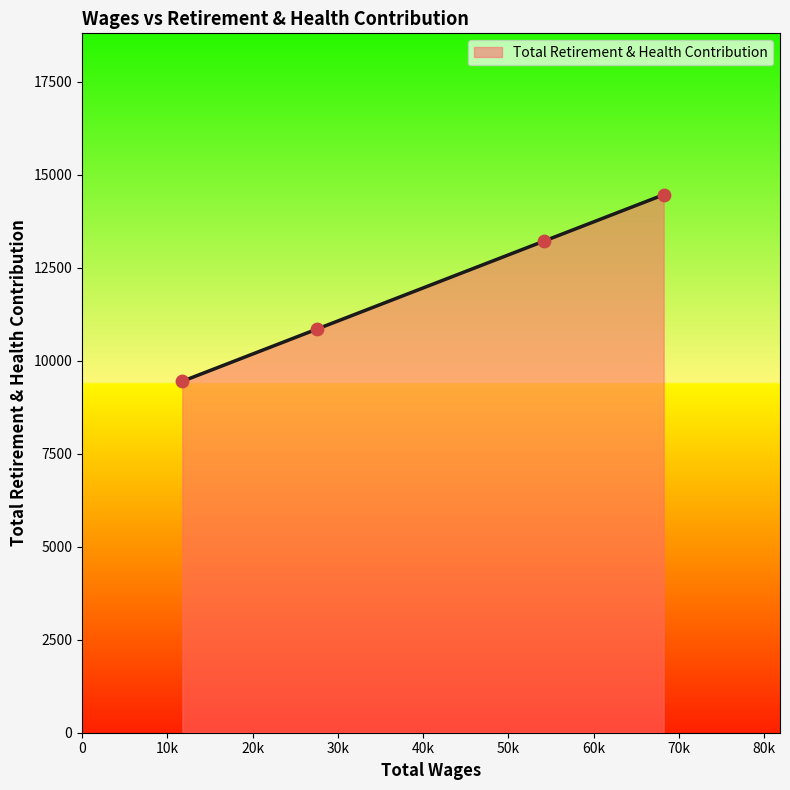

What is the smallest value displayed?

9445